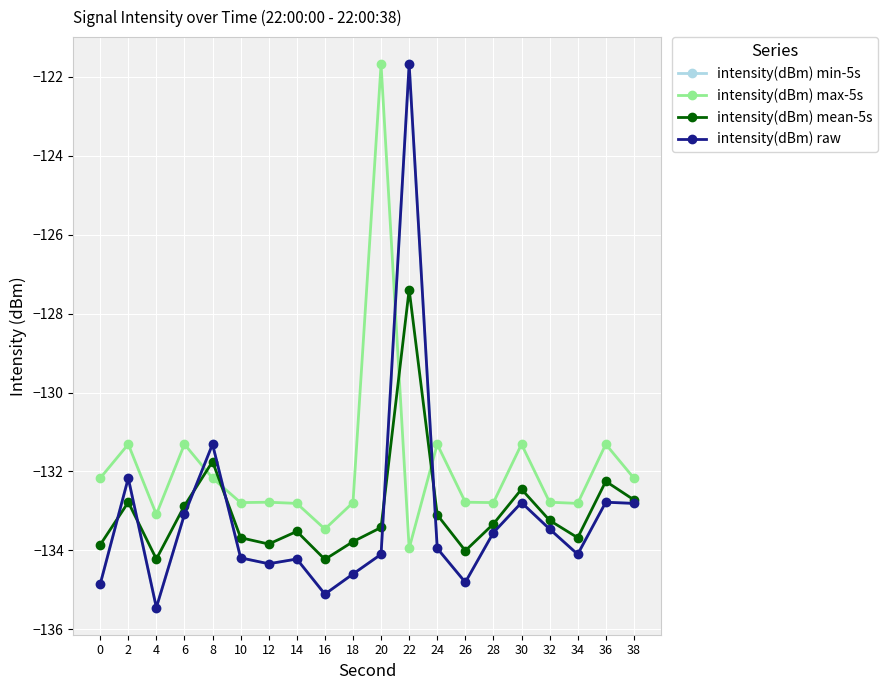

Reading right to left, extract all data points from this chart.

intensity(dBm) min-5s: -132.8	-132.8	-134.1	-133.5	-132.8	-133.6	-134.8	-133.9	-121.7	-134.1	-134.6	-135.1	-134.2	-134.3	-134.2	-131.3	-133.1	-135.4	-132.2	-134.9
intensity(dBm) max-5s: -132.2	-131.3	-132.8	-132.8	-131.3	-132.8	-132.8	-131.3	-133.9	-121.7	-132.8	-133.5	-132.8	-132.8	-132.8	-132.2	-131.3	-133.1	-131.3	-132.2
intensity(dBm) mean-5s: -132.7	-132.2	-133.7	-133.2	-132.4	-133.3	-134.0	-133.1	-127.4	-133.4	-133.8	-134.2	-133.5	-133.8	-133.7	-131.8	-132.9	-134.2	-132.8	-133.9
intensity(dBm) raw: -132.8	-132.8	-134.1	-133.5	-132.8	-133.6	-134.8	-133.9	-121.7	-134.1	-134.6	-135.1	-134.2	-134.3	-134.2	-131.3	-133.1	-135.4	-132.2	-134.9